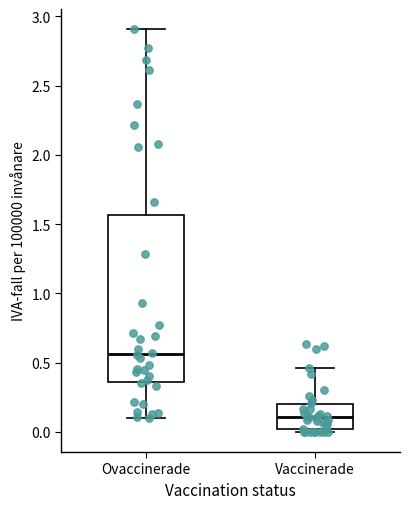

Comparing the boxes themselves (not the whiskers), which one is the tallest?

Ovaccinerade